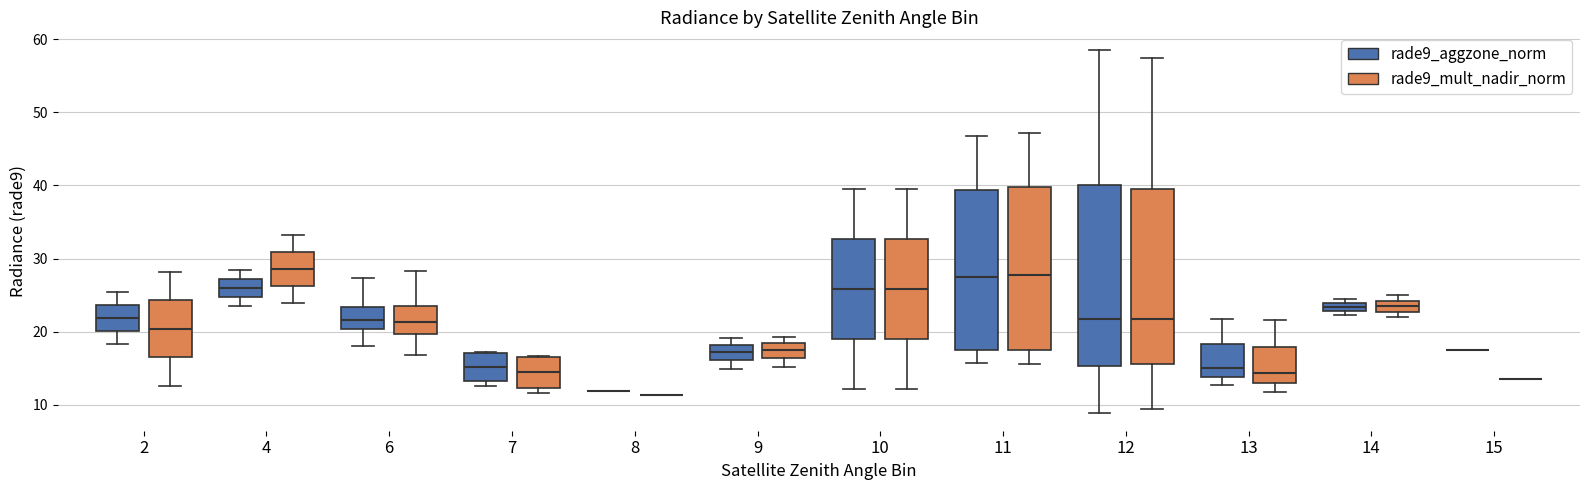

Where does the median line of the box for 7 (rade9_aggzone_norm) sit on the y-axis? The values are not printed on the chart, so give them approximately, as read against the axis.

15